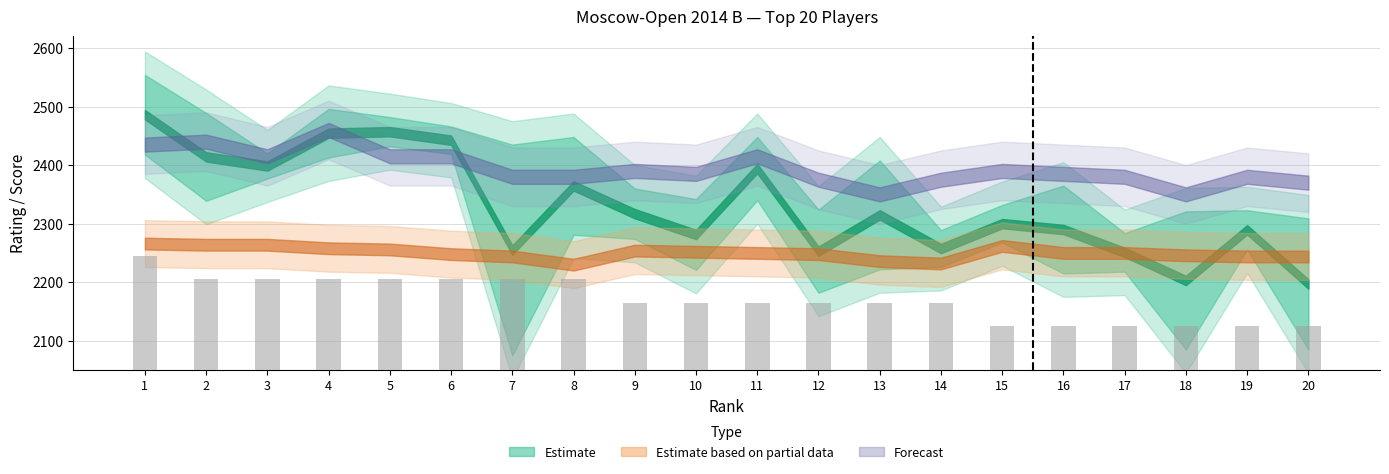

What is the value of the 16th bar from the left?

75